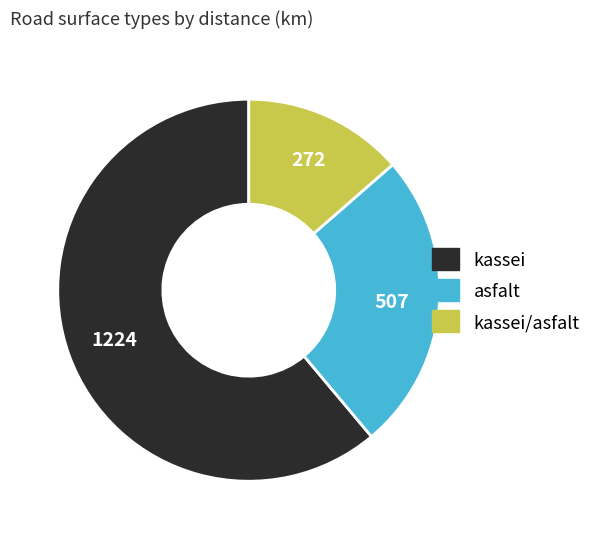

Is there a majority slice in this chart?

Yes